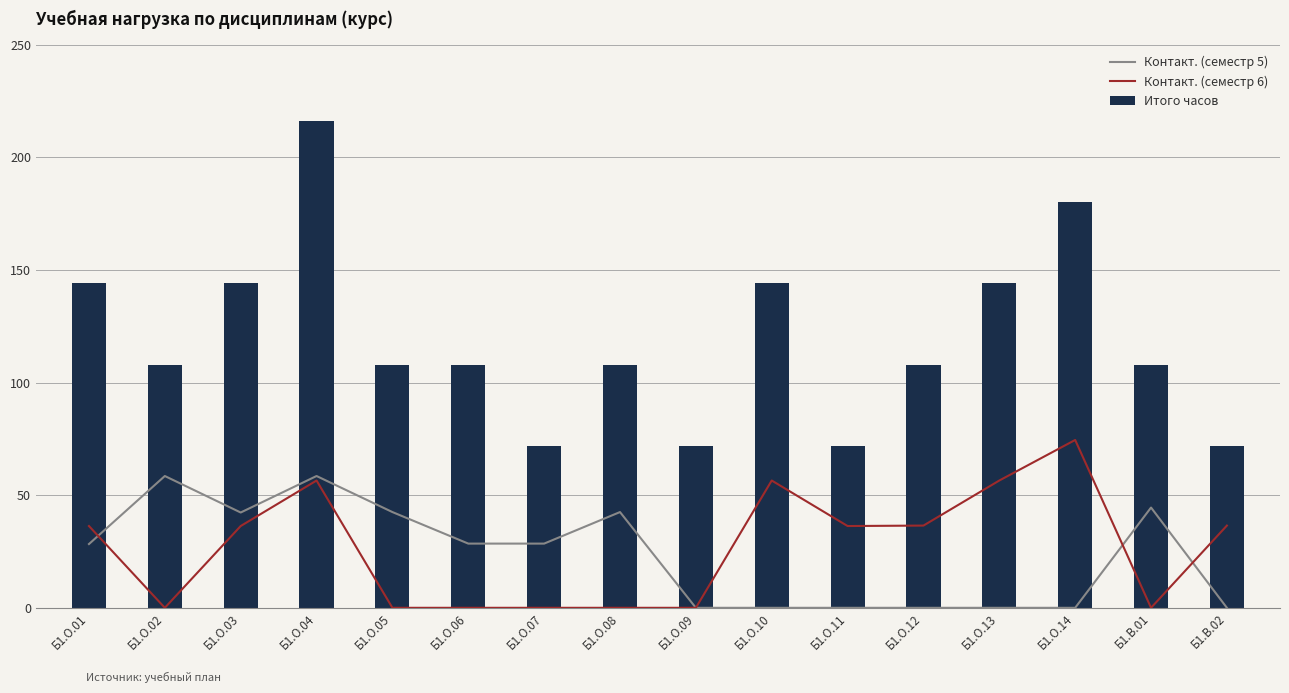

What are all the series names shown in the legend?

Контакт. (семестр 5), Контакт. (семестр 6), Итого часов